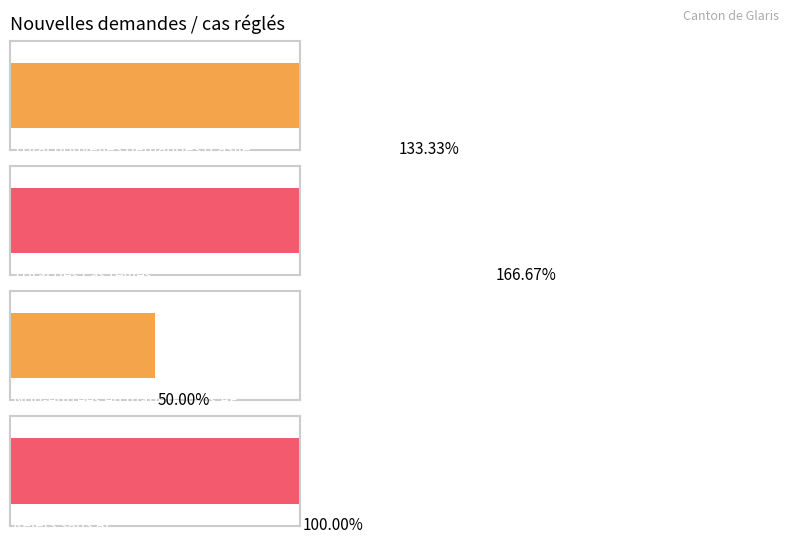

The Non-entrées en matière sans AP series shows 2 at Afrique. True or false?

True